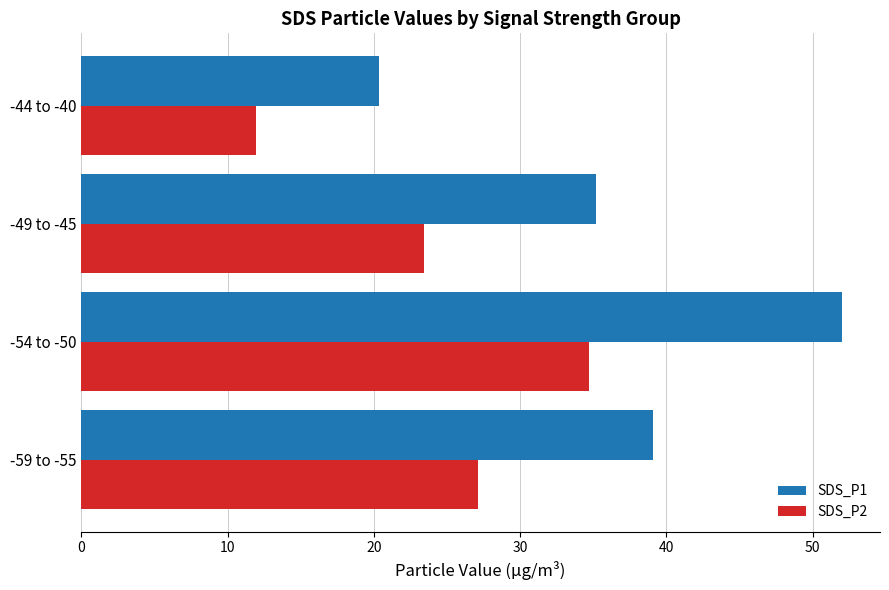

Between -59 to -55 and -44 to -40, which series saw the biggest shift?

SDS_P1